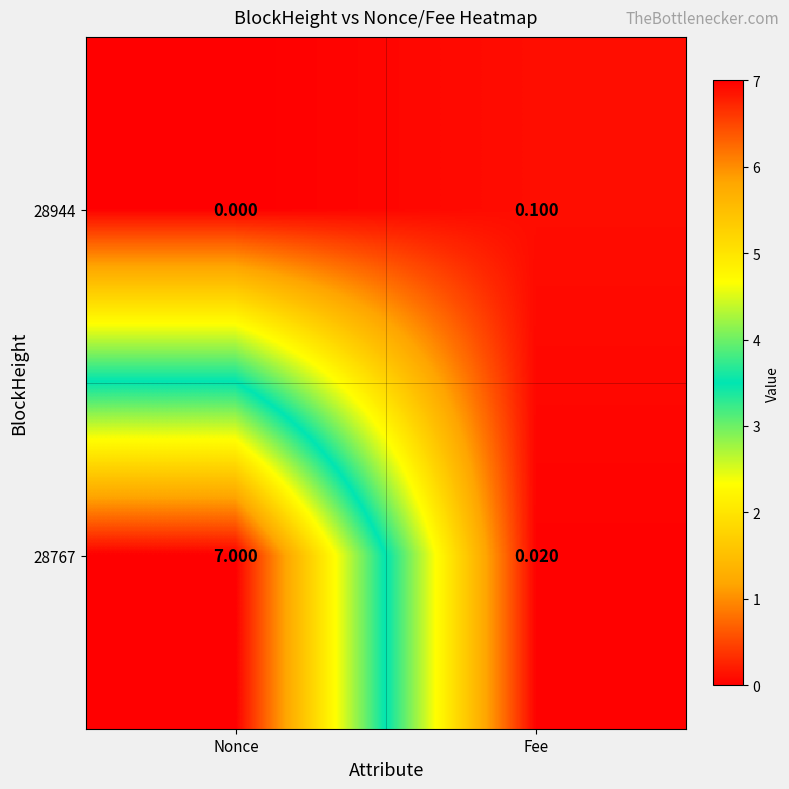

At how many categories does at least one series exceed 4?

1